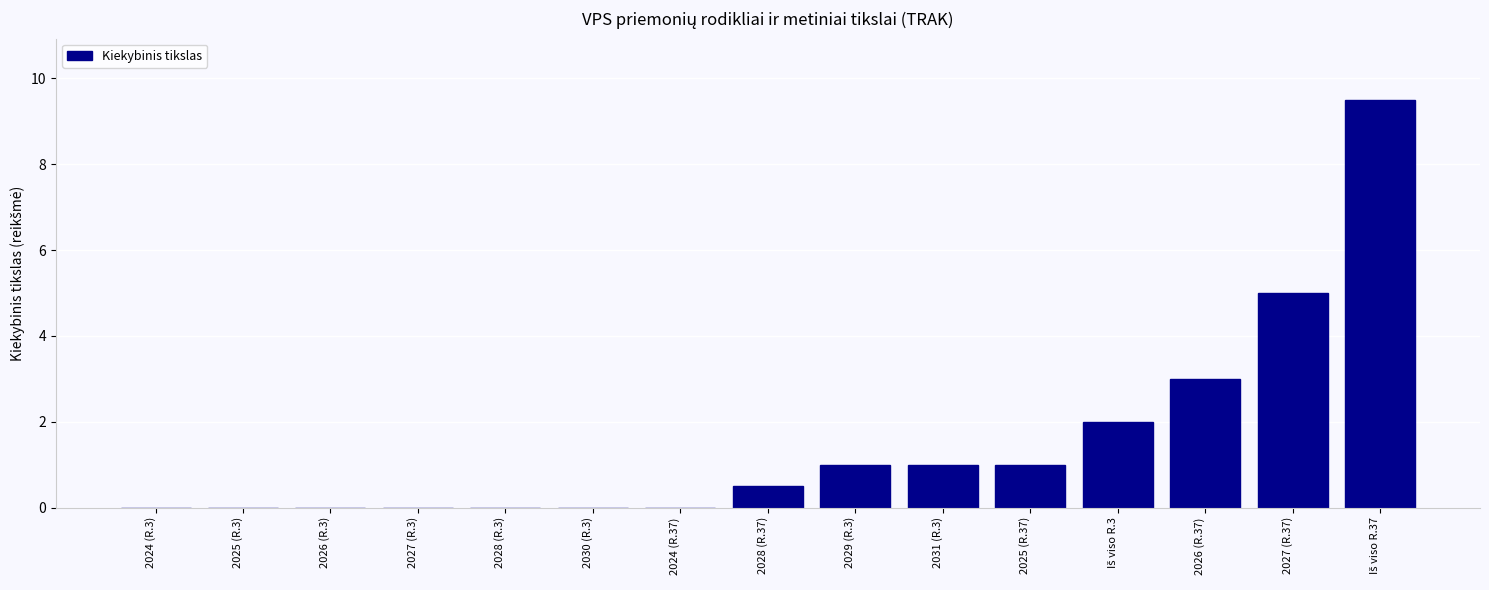

Count the number of data series in this chart.

1